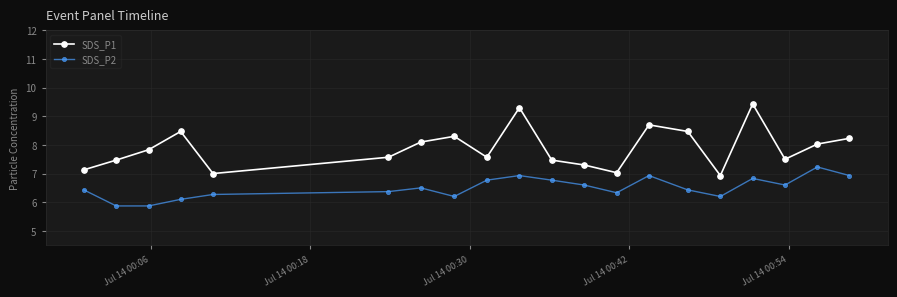

True or false: SDS_P2 and SDS_P1 intersect in this chart.

False